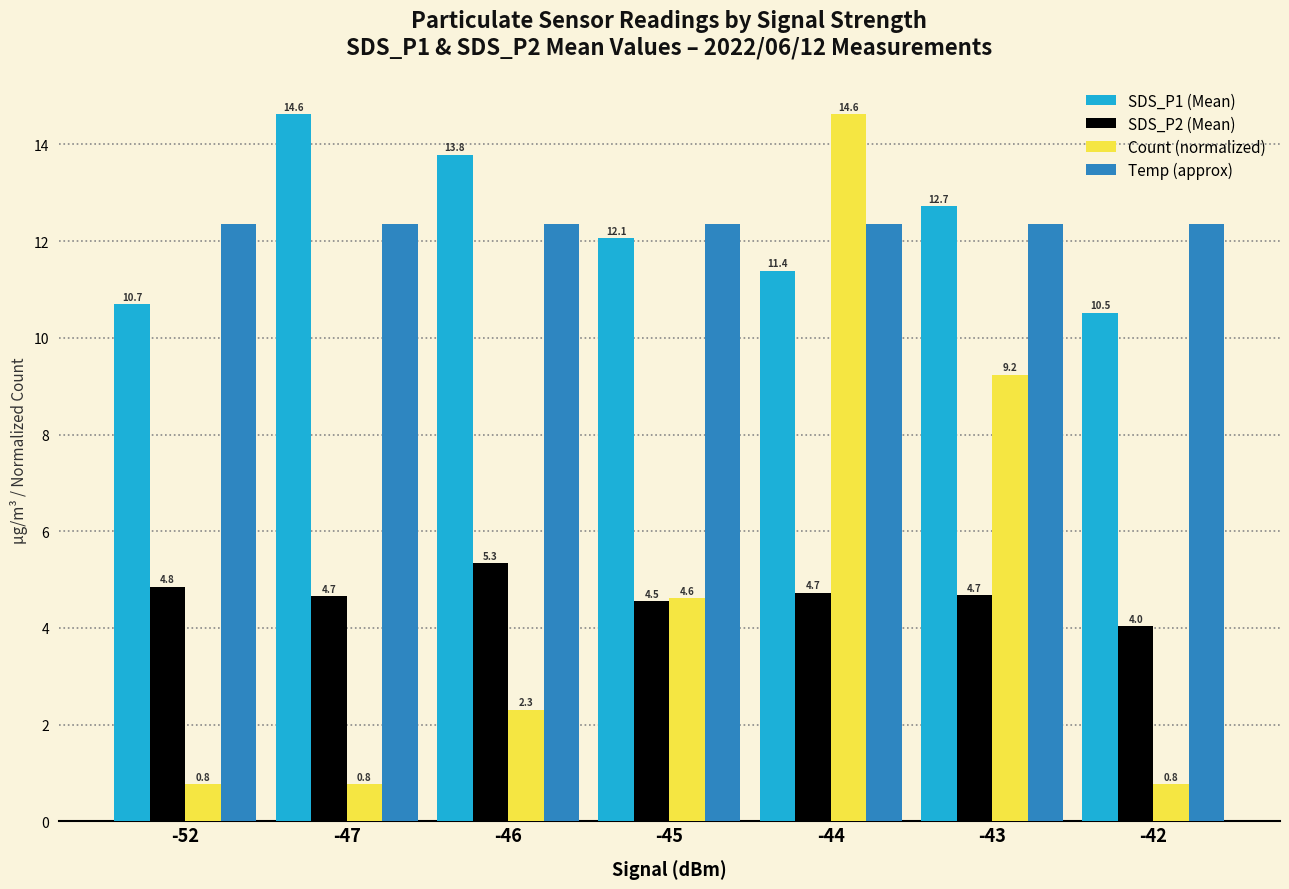

Which series changed the most between -47 and -43?

Count (normalized)